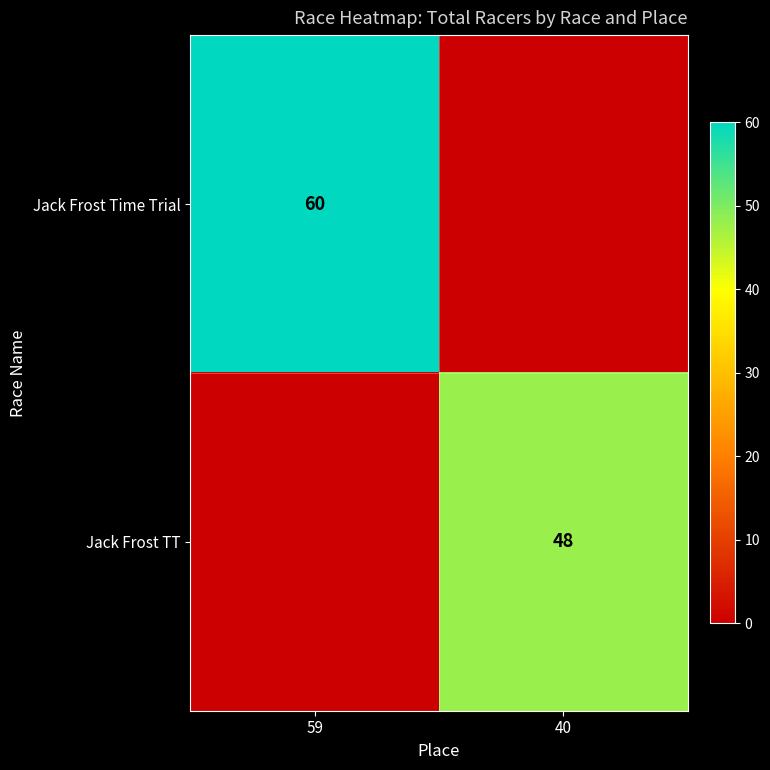

The value of Jack Frost Time Trial at 59 is 60. True or false?

True